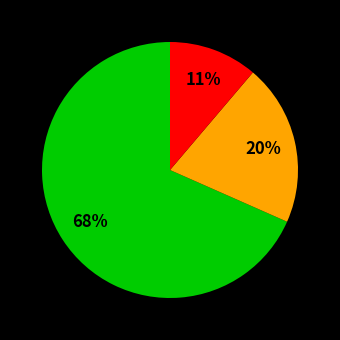

Does any single category account for the majority?

Yes